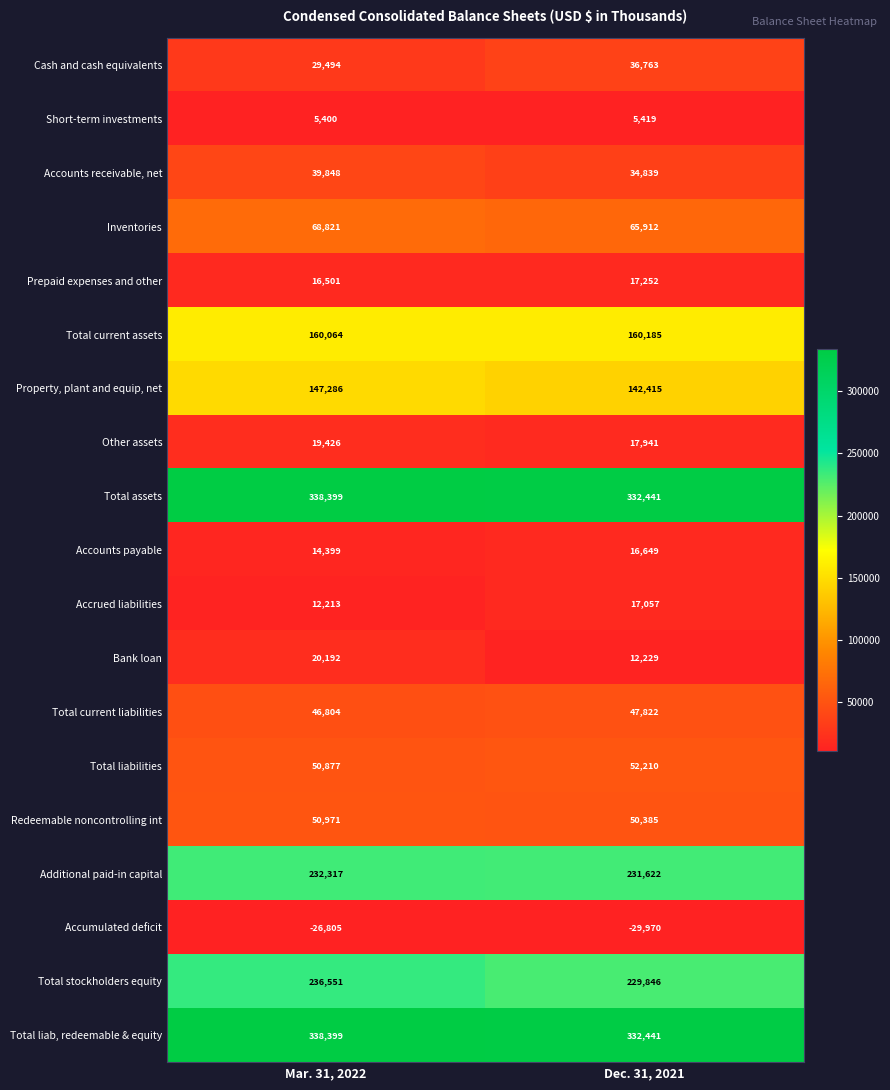

List the labels in order of Additional paid-in capital value, smallest first.

Dec. 31, 2021, Mar. 31, 2022